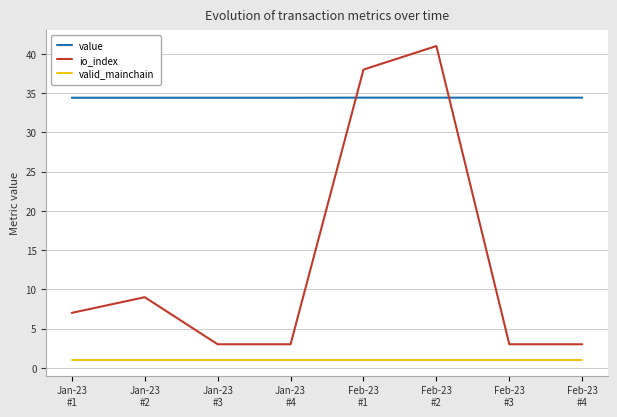

Rank the series at Jan-23
#3 from lowest to highest value.

valid_mainchain, io_index, value